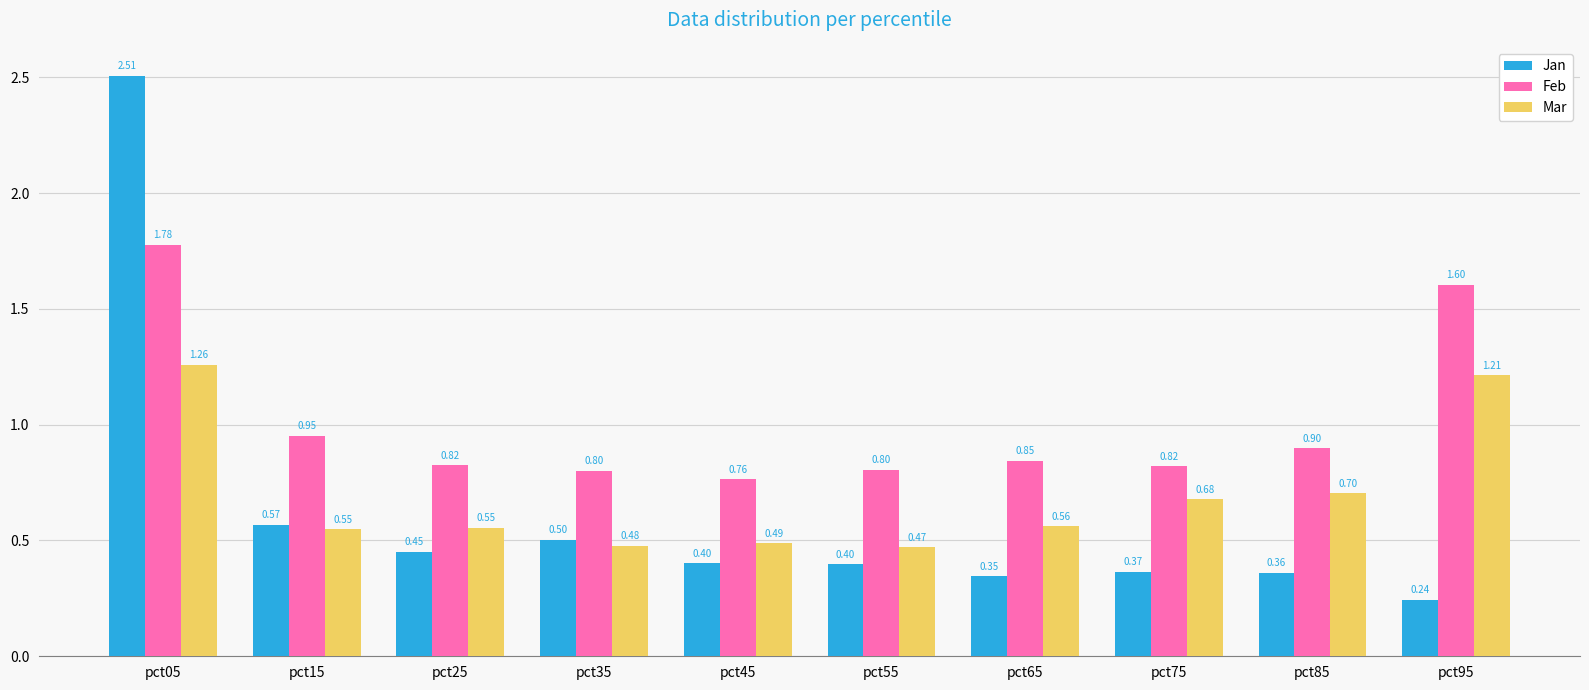

Rank the series by their maximum value, from lowest to highest.

Mar, Feb, Jan